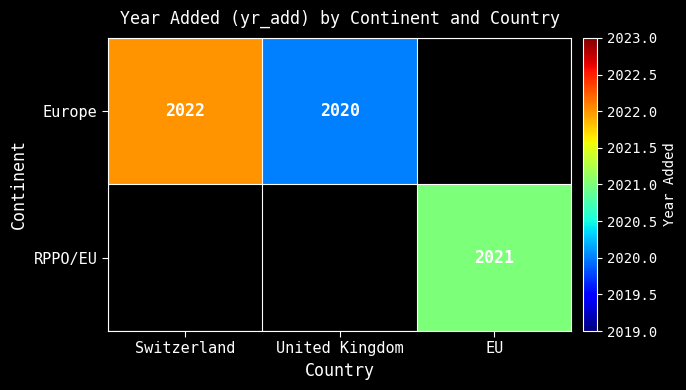

The value of RPPO/EU at EU is 2021. True or false?

True